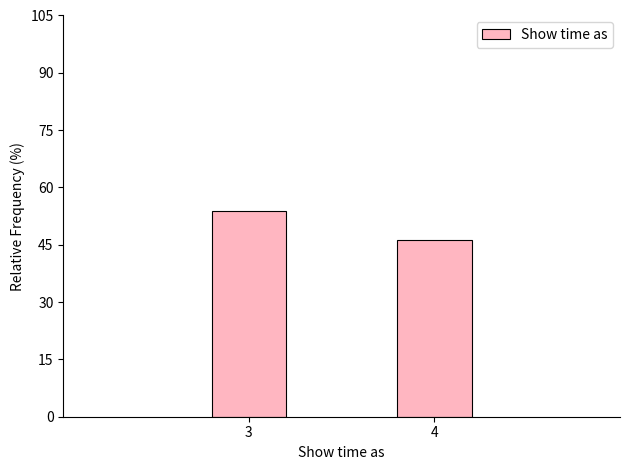

Reading left to right, list all the values displayed in this chart.

53.8	46.2